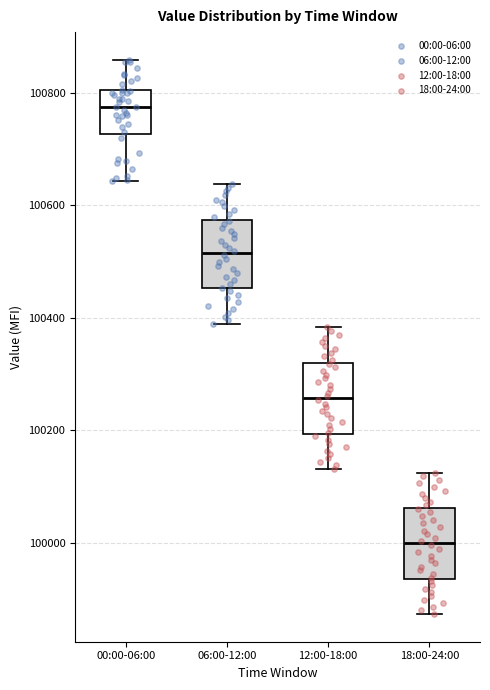

Which box's median line is the highest?

00:00-06:00